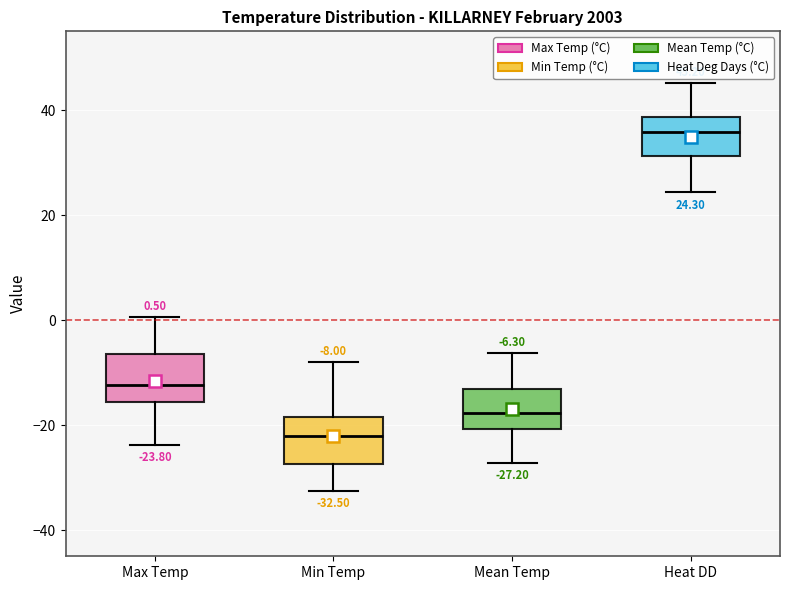

Which box has the lowest median line?

Min Temp